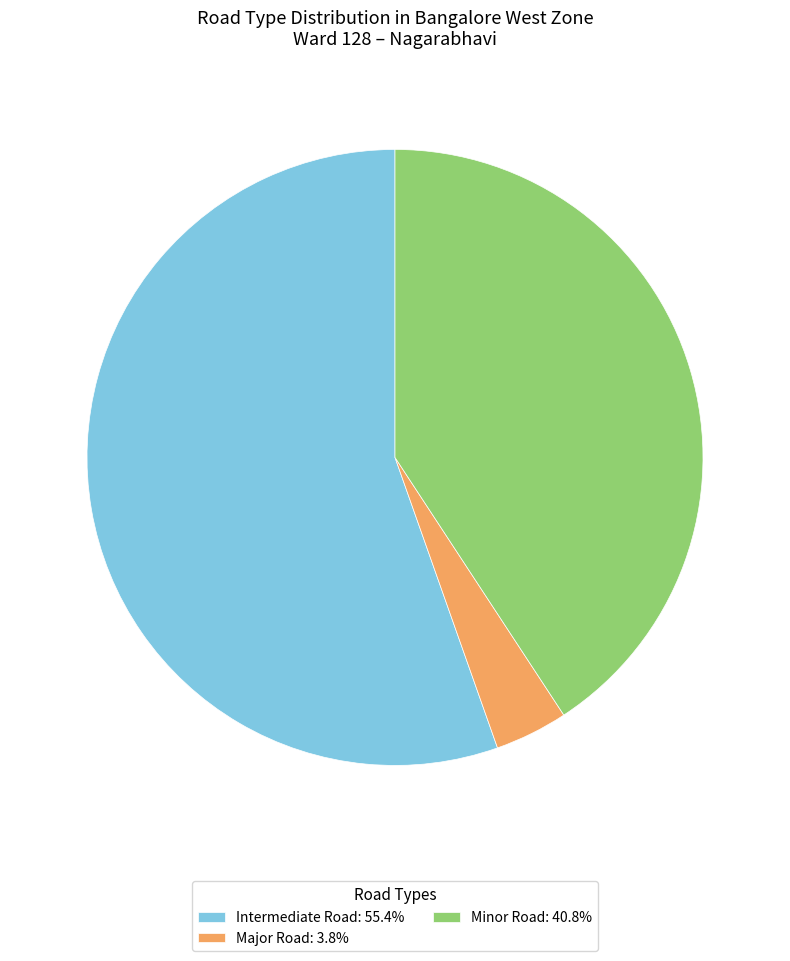

How many segments does this pie chart have?

3